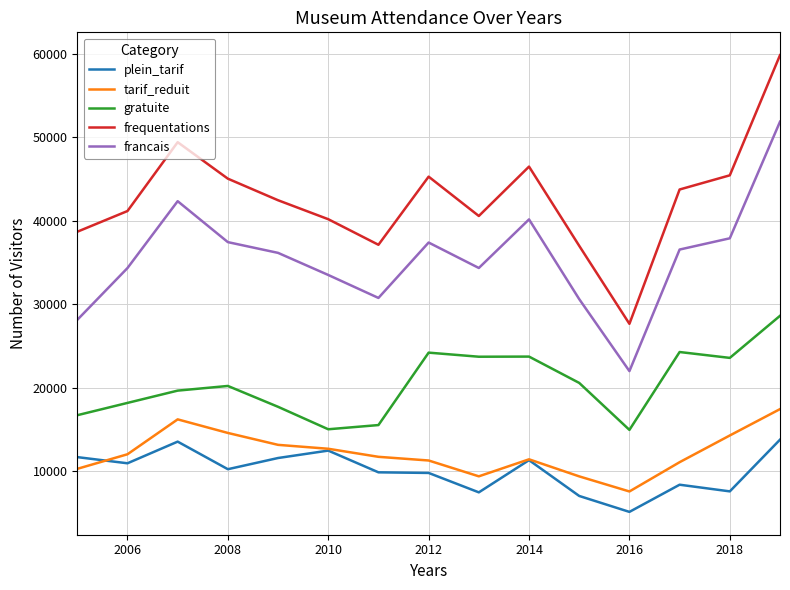

Which series has the largest range (max minus min)?

frequentations